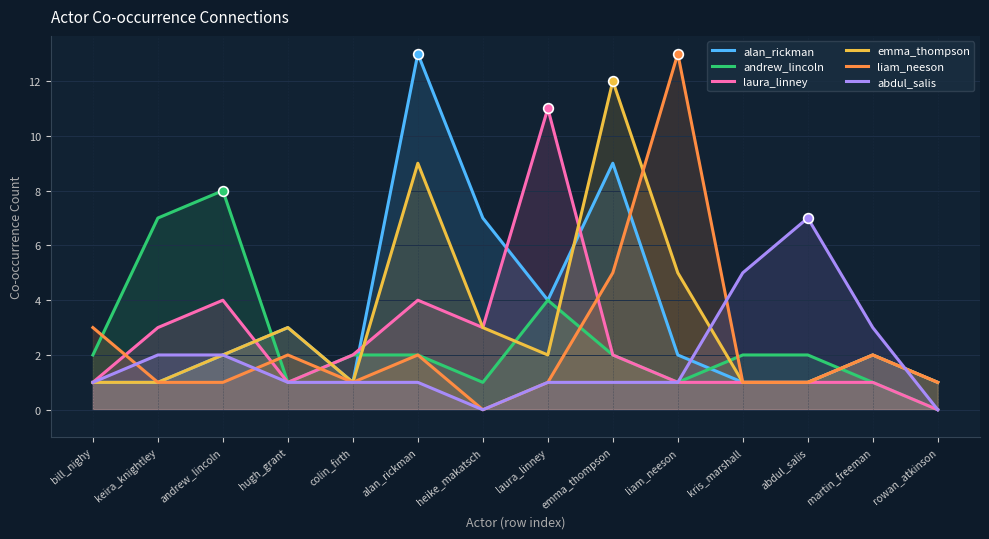

Which has a higher value, heike_makatsch or abdul_salis?

heike_makatsch